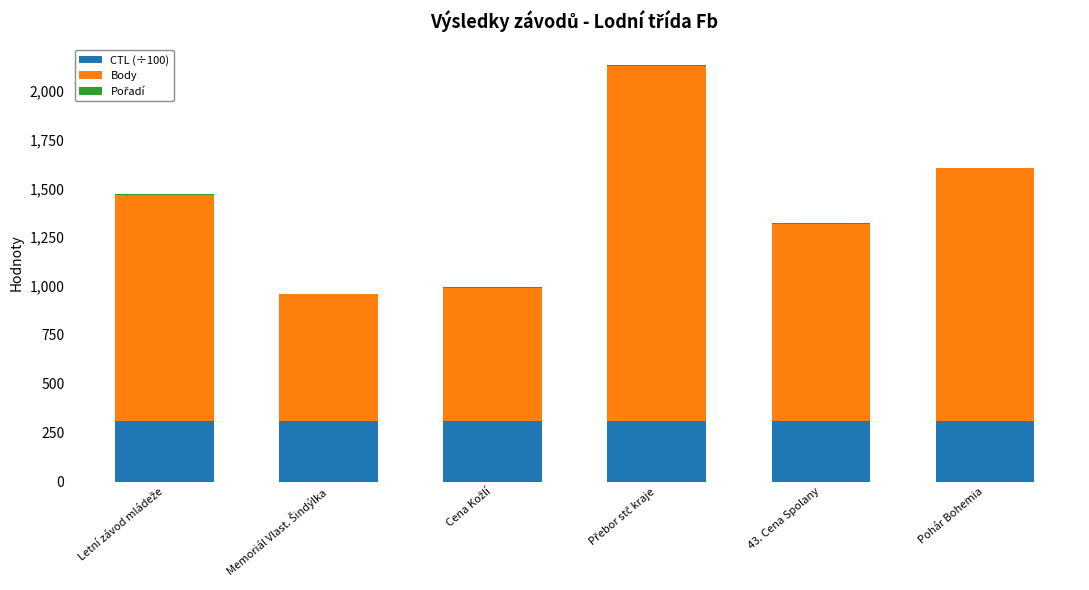

What is the highest value of the CTL (÷100) series?

312.1